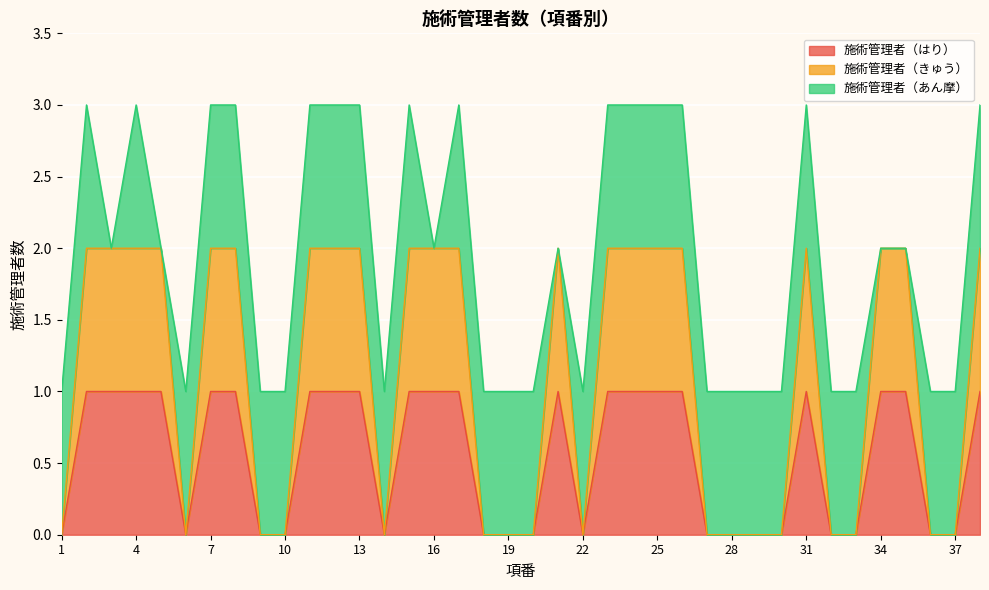

True or false: 施術管理者（はり） and 施術管理者（きゅう） intersect in this chart.

False